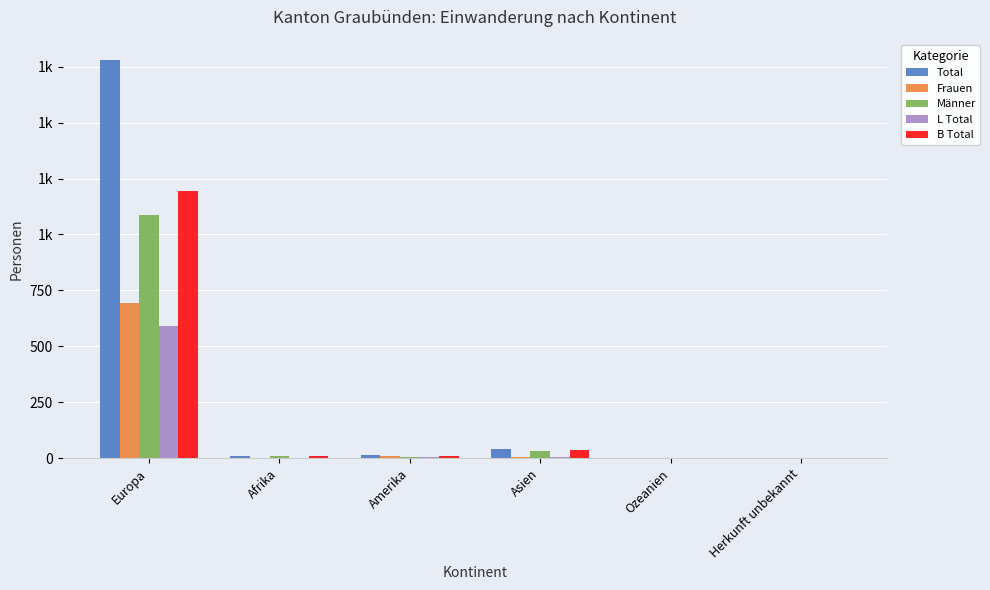

What are all the series names shown in the legend?

Total, Frauen, Männer, L Total, B Total